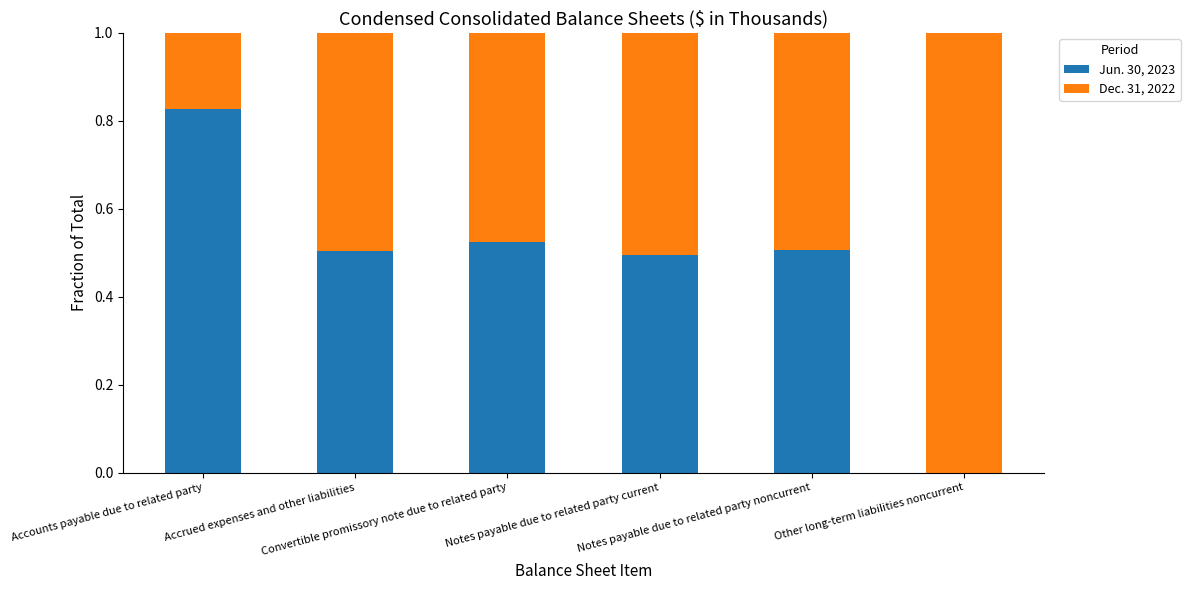

What is the sum of all Jun. 30, 2023 values?

2.9